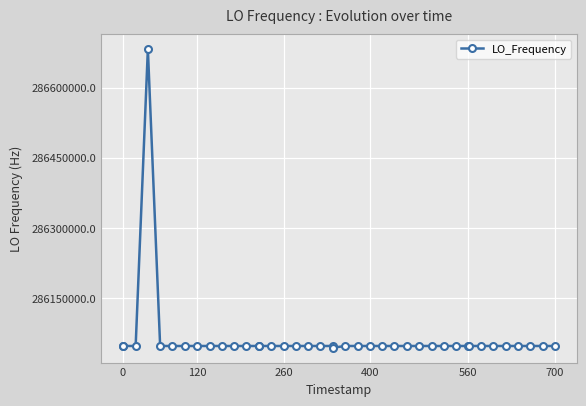

What is the sum of all values?

11442512142.7